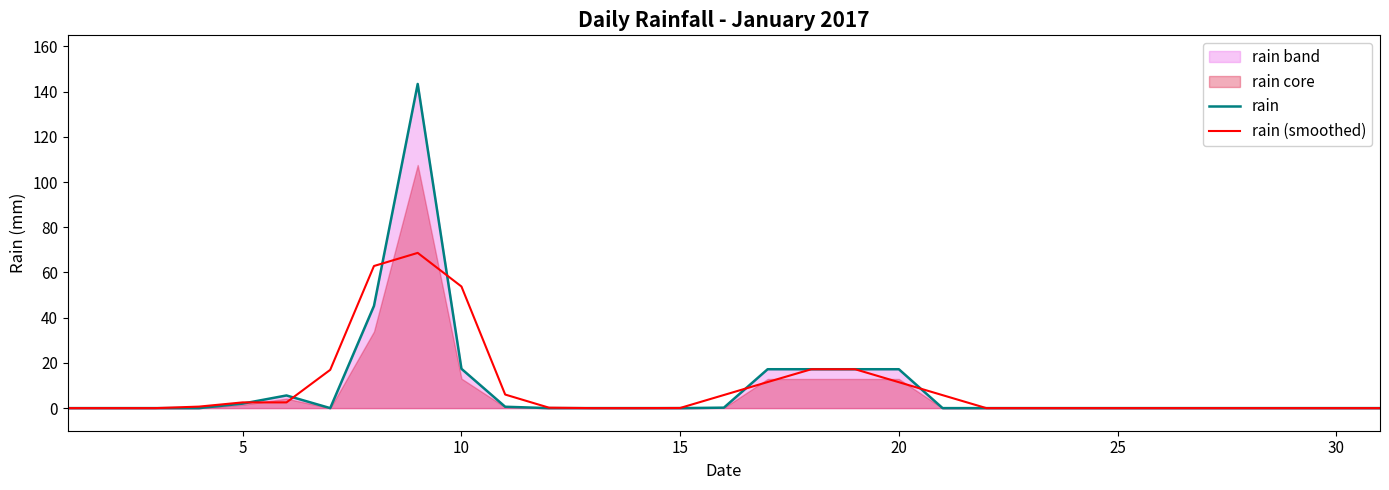

What is the maximum value for rain (smoothed)?

68.7